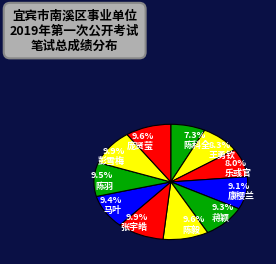

Rank the categories by value from highest to lowest.

张宇皓, 彭雪梅, 庞贤莹, 陈毅, 陈羽, 马叶, 蒋颖, 康樱兰, 王勇钦, 乐彧官, 陈科全